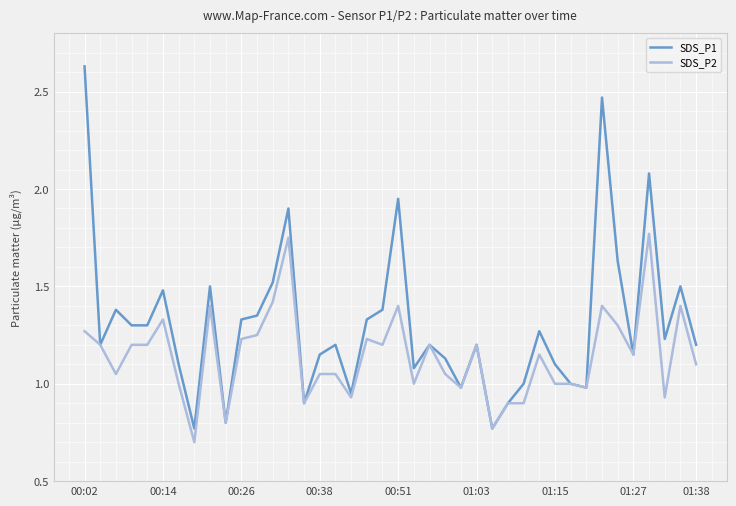

What is the minimum value for SDS_P2?

0.7